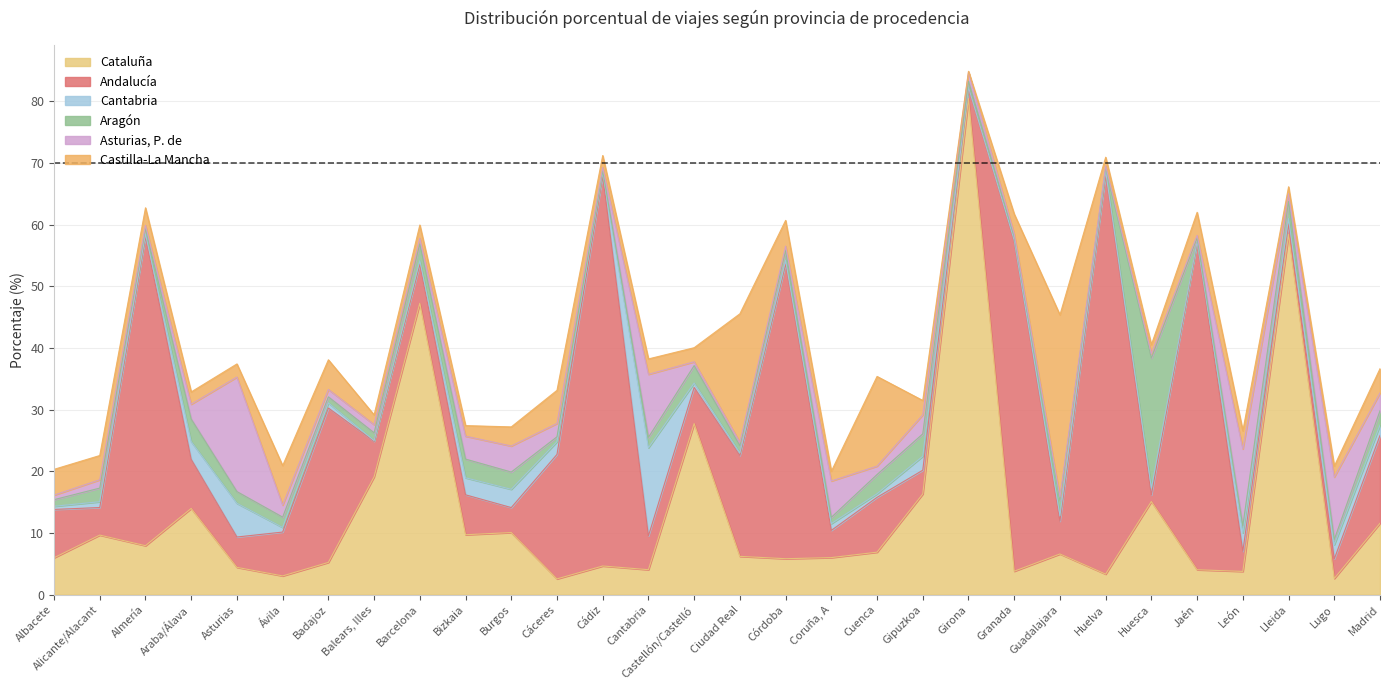

True or false: Cantabria has more than 0 interior local peaks.

True